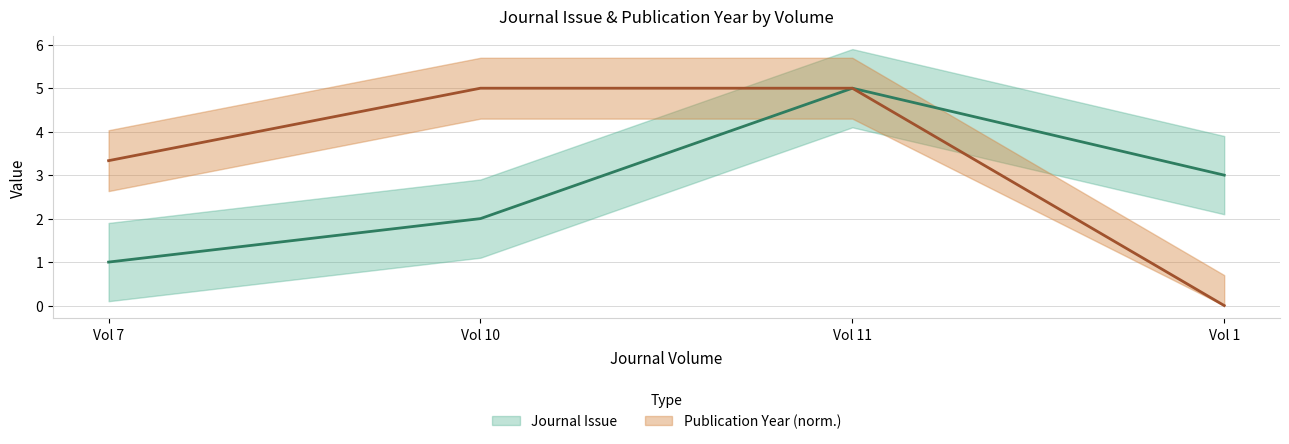

Reading left to right, transcribe all the data shown in this chart.

Journal Issue: 1.0	2.0	5.0	3.0
Publication Year: 3.3	5.0	5.0	0.0